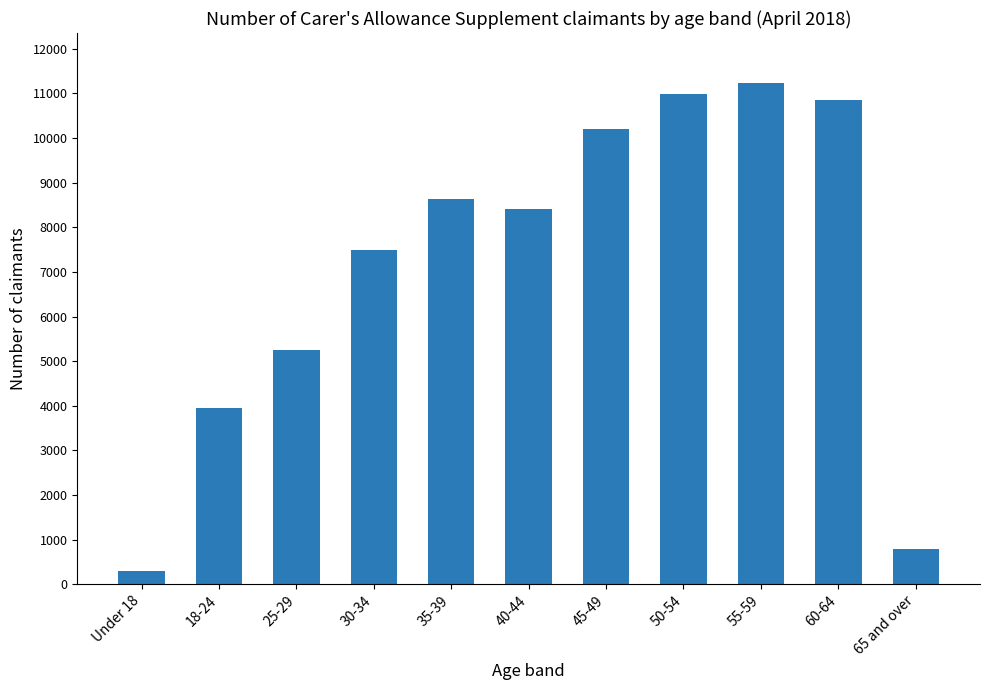

What is the label of the 10th bar from the left?

60-64